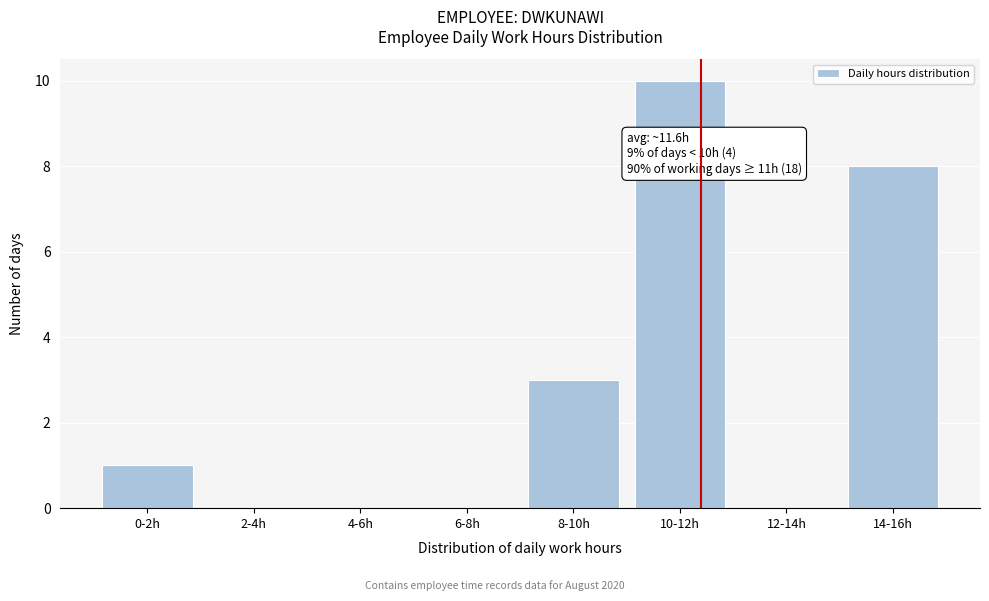

Reading right to left, what are all the values shown in this chart?

14-16h=8	12-14h=0	10-12h=10	8-10h=3	6-8h=0	4-6h=0	2-4h=0	0-2h=1